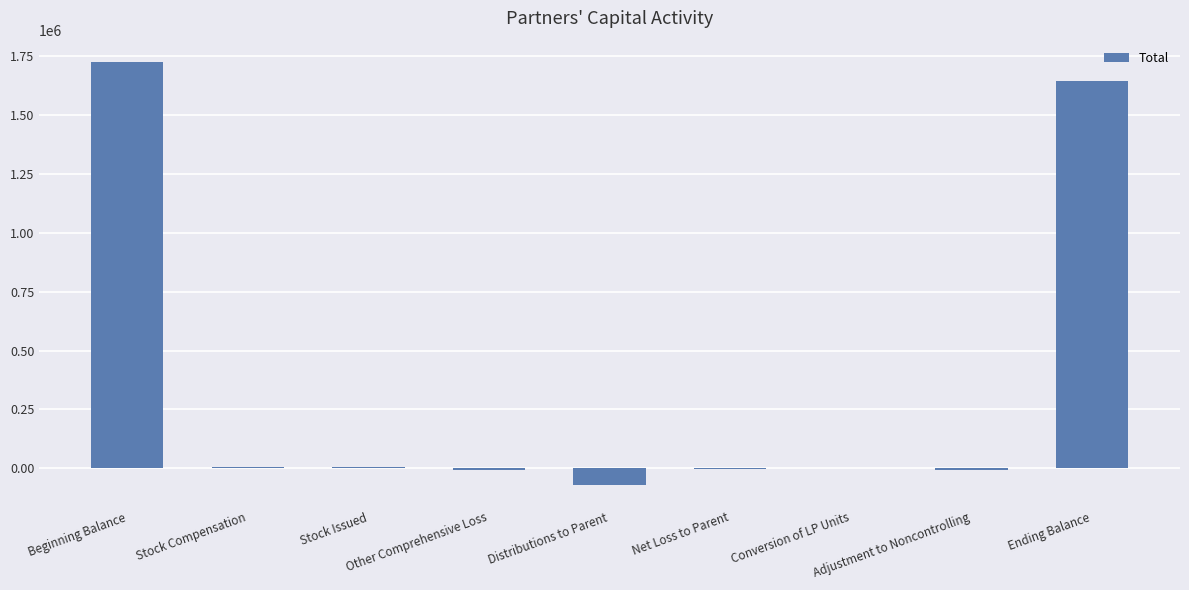

Count the number of data series in this chart.

1